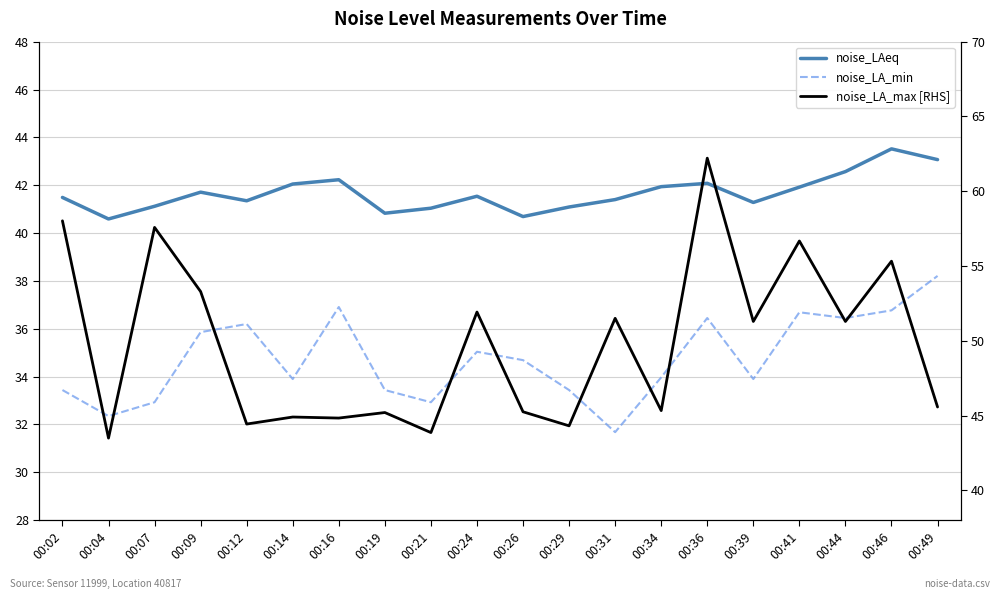

What is the smallest value displayed?

31.7